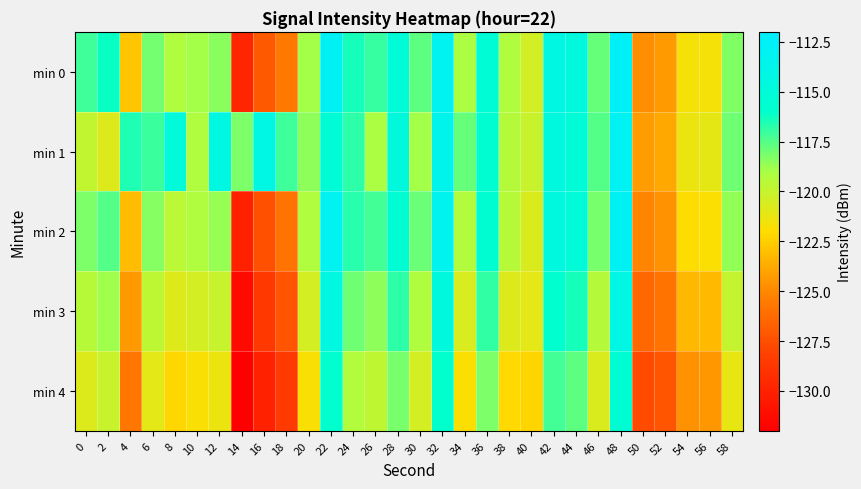

Between 56 and 20, which is larger?

20